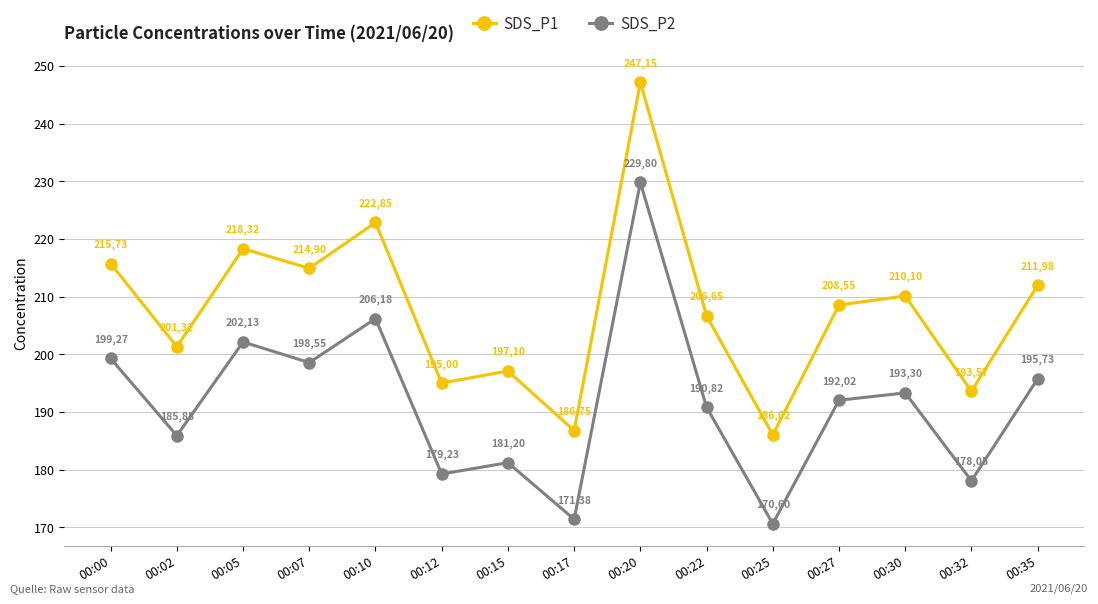

What is the sum of all SDS_P2 values?

2874.1